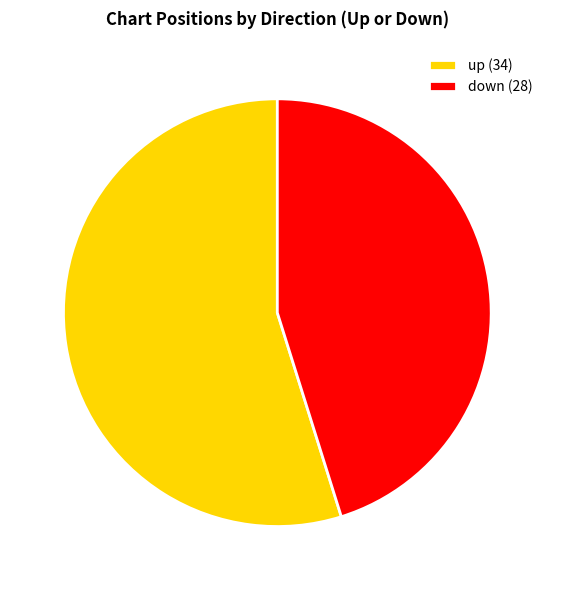

The down slice represents 45% of the pie. True or false?

True